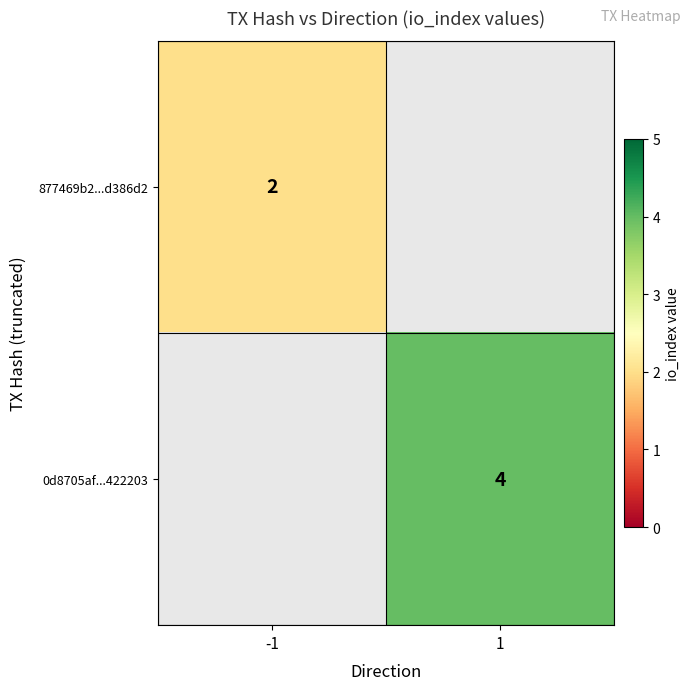

At how many categories does at least one series exceed 3?

1